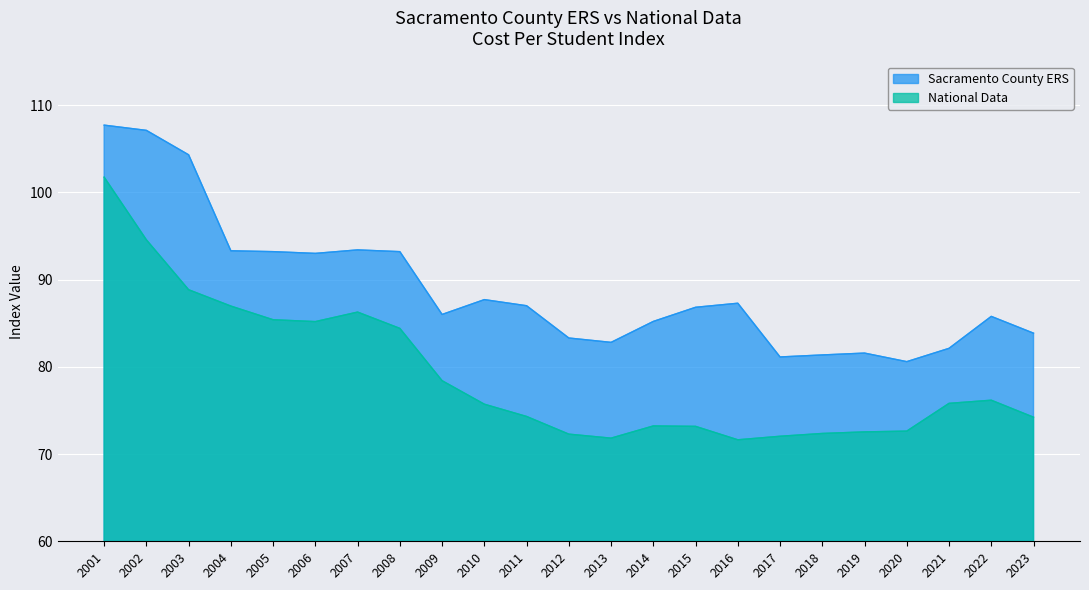

Where does the National Data series first go above 75?

2001